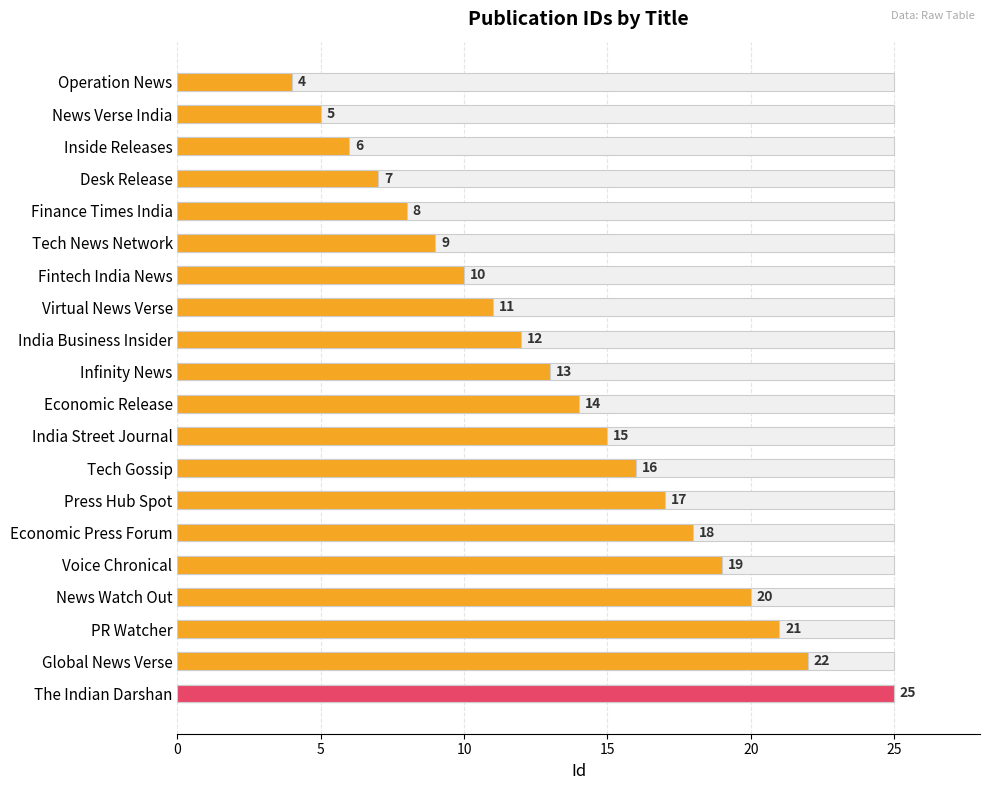

How many values are below 14?

10